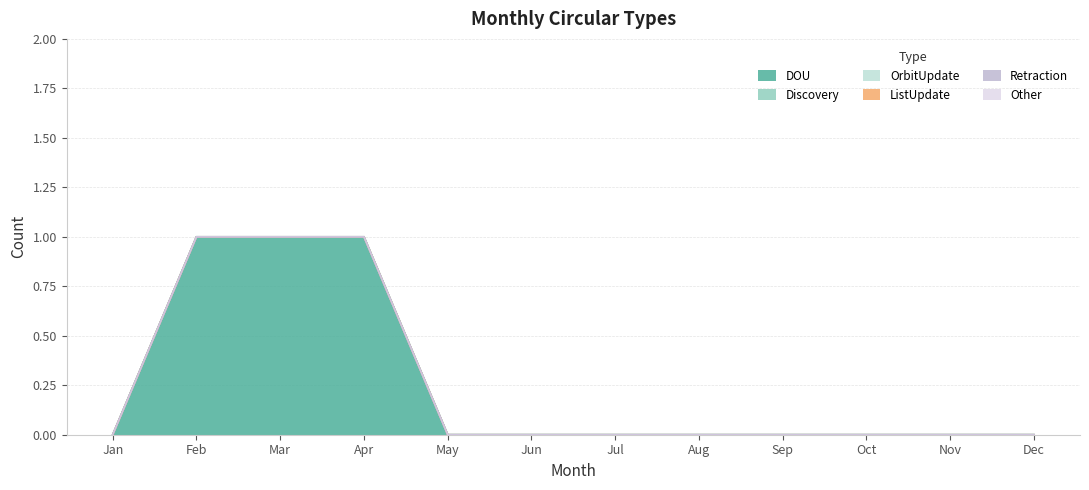

True or false: Retraction and ListUpdate cross at least once.

False